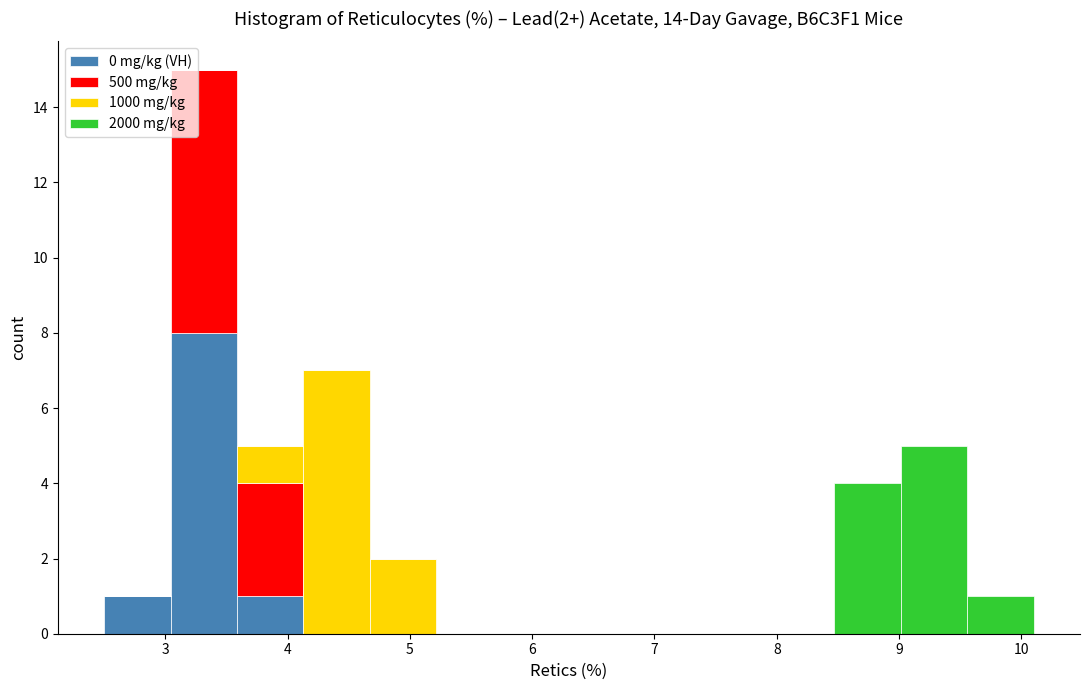

Which range on the x-axis has the tallest stacked bar (by total height)?

3.0 to 3.6